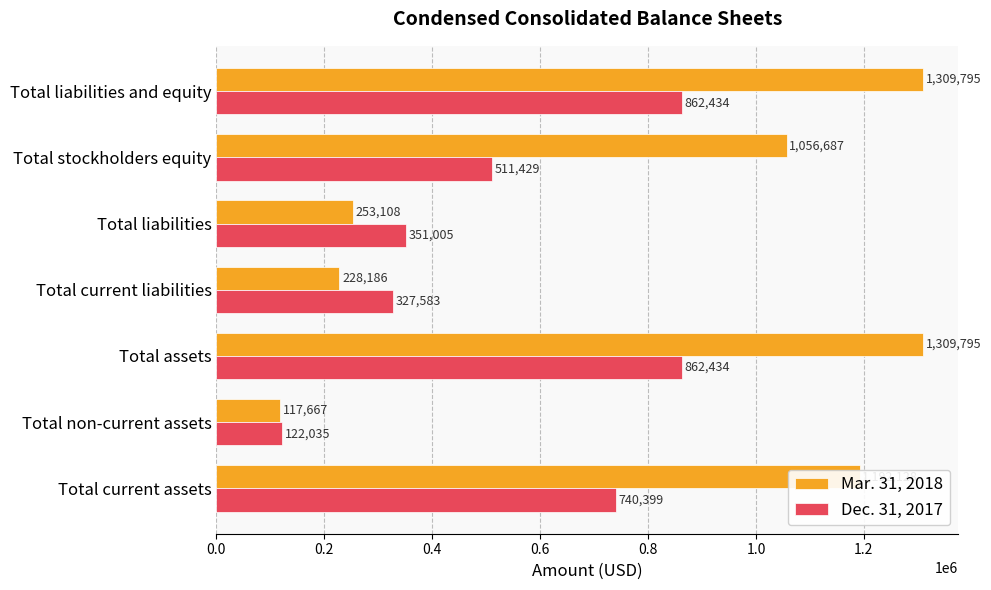

The Mar. 31, 2018 series shows 1056687 at Total stockholders equity. True or false?

True